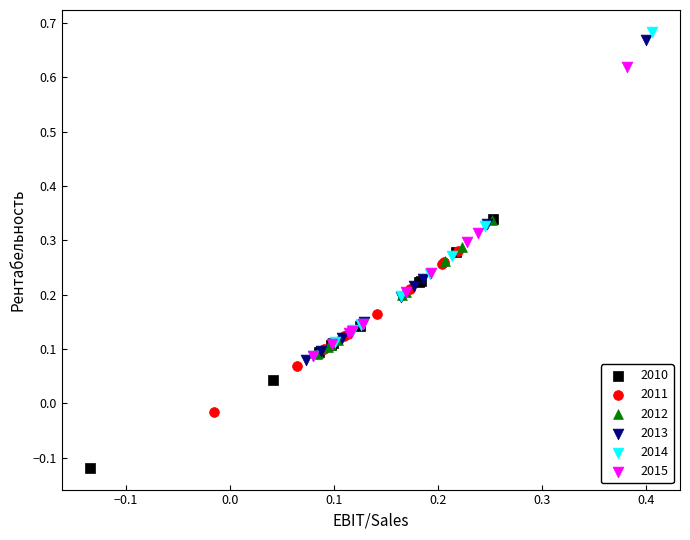

Which series contains the lowest Y value?

2010